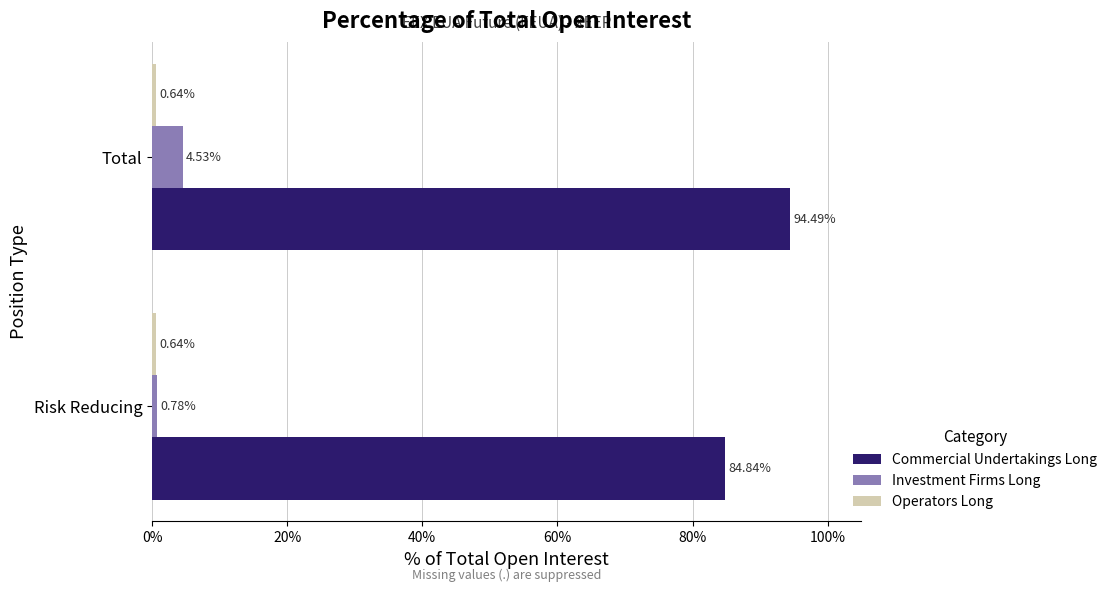

Where is Investment Firms Long nearest to the value 2?

Risk Reducing